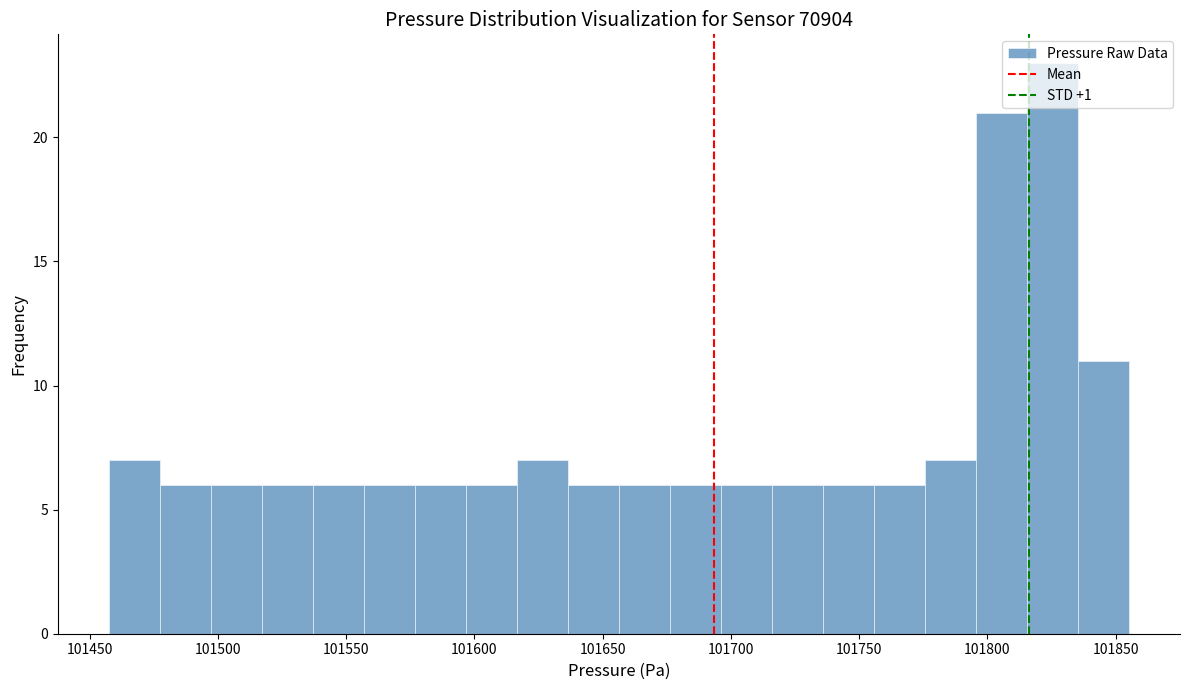

Read against the x-axis, roughly where is the centre of the tallest bar?

101825